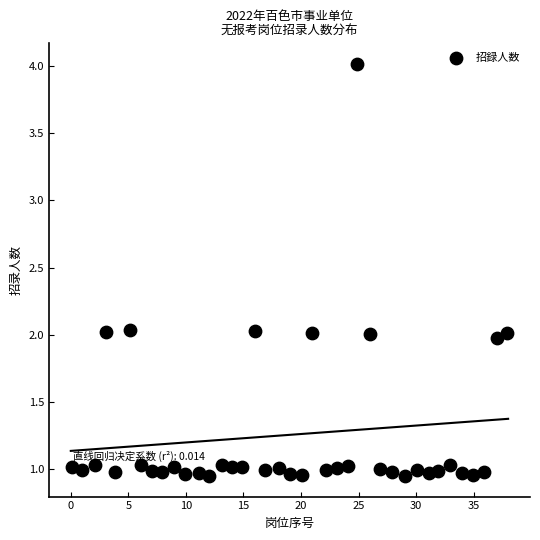

What is the range of Y values (max minus min)?

3.1